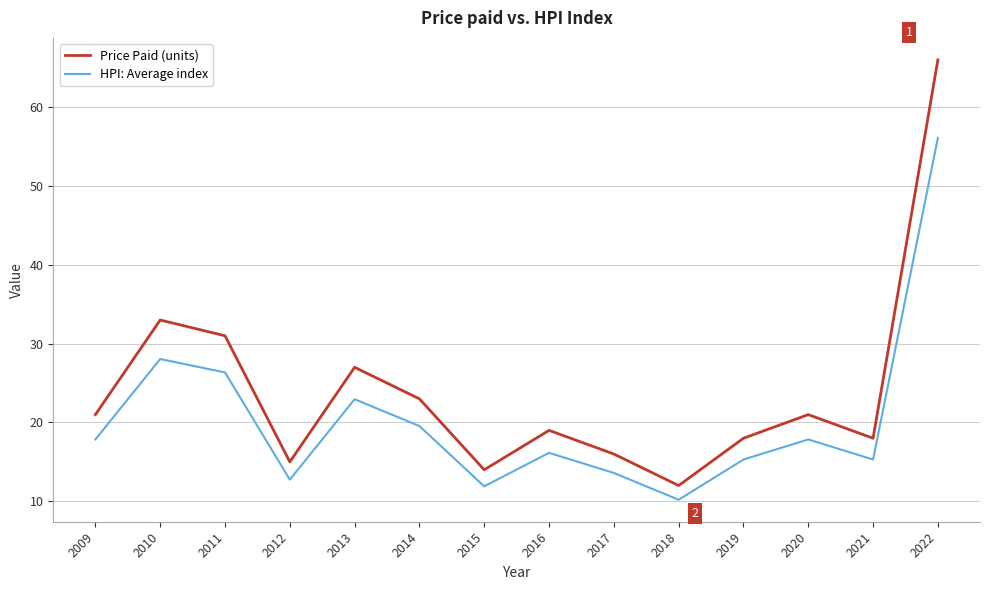

Which series has the largest range (max minus min)?

Price Paid (units)